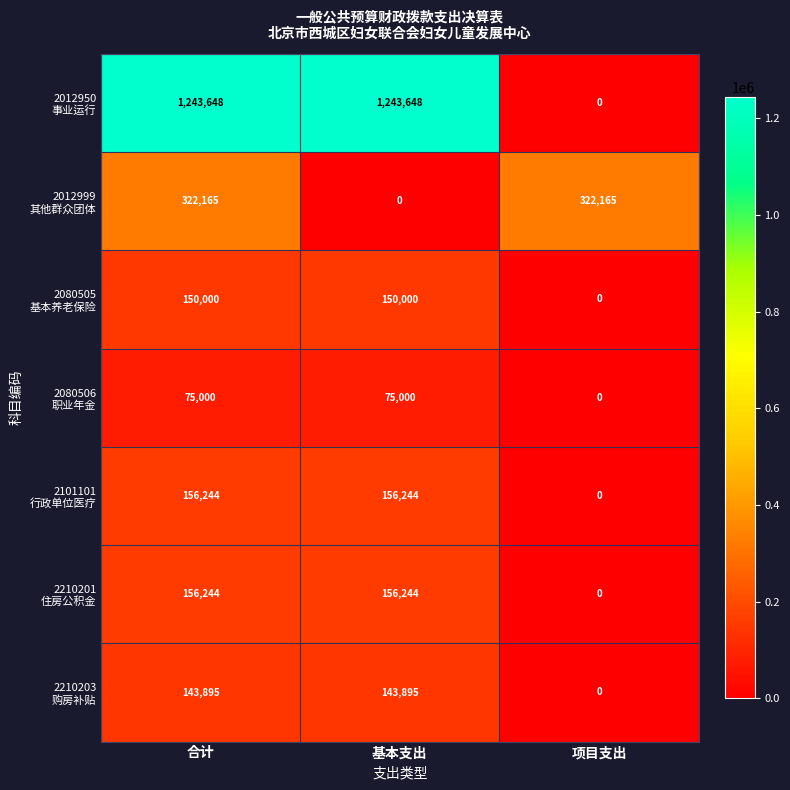

What is the spread (max minus min) of values at 合计?

1168648